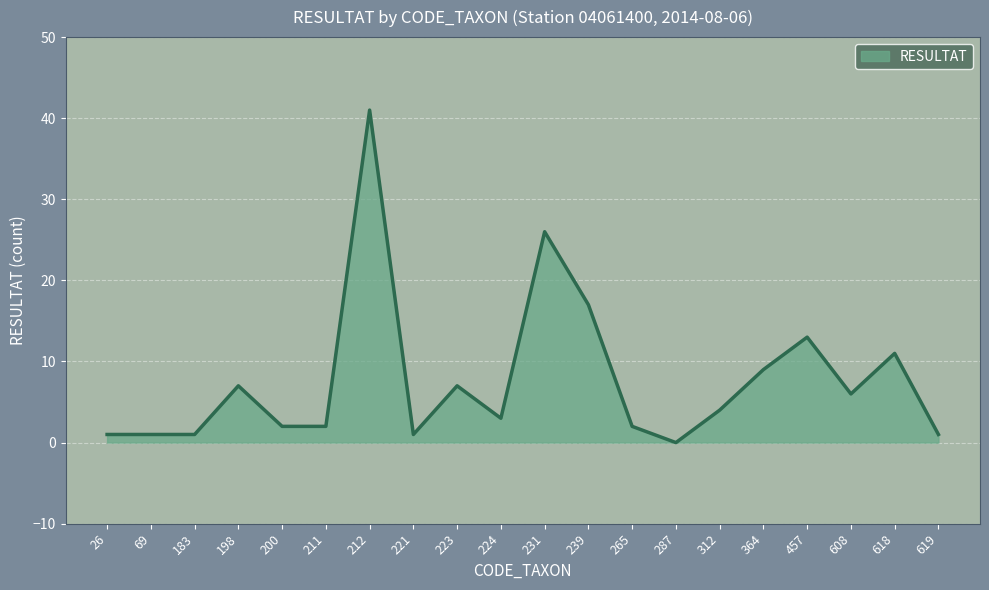

What is the approximate value at 69?

1